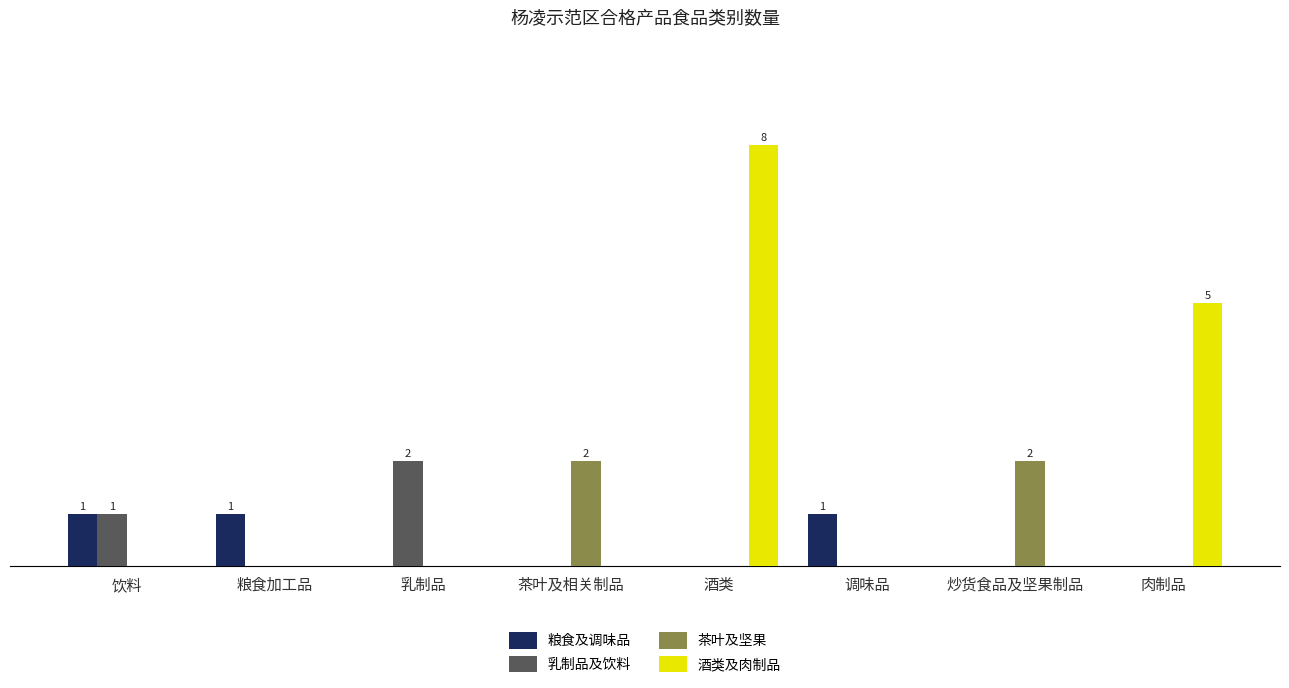

Reading left to right, list all the values displayed in this chart.

粮食及调味品: 饮料=1	粮食加工品=1	乳制品=0	茶叶及相关制品=0	酒类=0	调味品=1	炒货食品及坚果制品=0	肉制品=0
乳制品及饮料: 饮料=1	粮食加工品=0	乳制品=2	茶叶及相关制品=0	酒类=0	调味品=0	炒货食品及坚果制品=0	肉制品=0
茶叶及坚果: 饮料=0	粮食加工品=0	乳制品=0	茶叶及相关制品=2	酒类=0	调味品=0	炒货食品及坚果制品=2	肉制品=0
酒类及肉制品: 饮料=0	粮食加工品=0	乳制品=0	茶叶及相关制品=0	酒类=8	调味品=0	炒货食品及坚果制品=0	肉制品=5